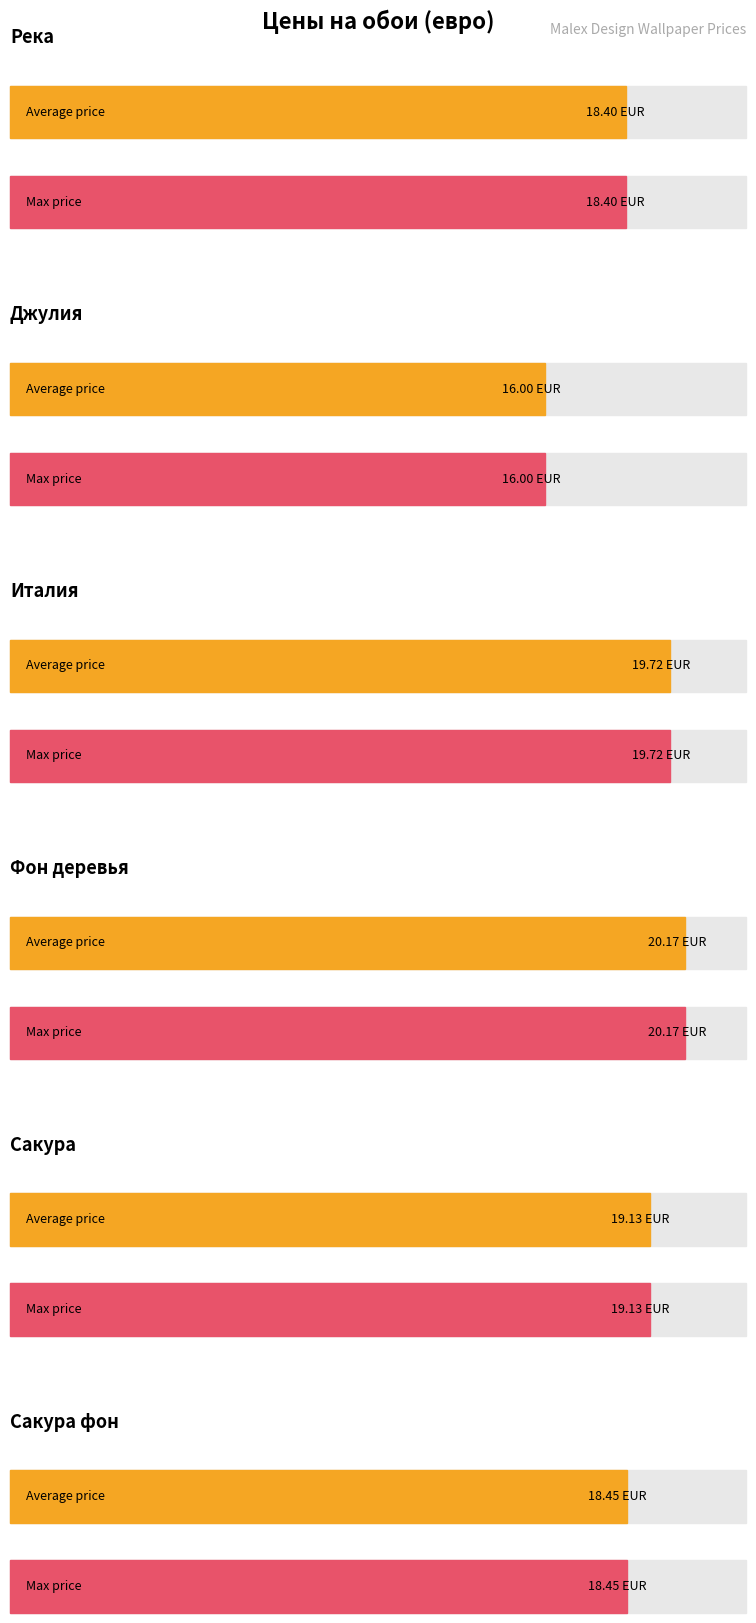

At which label does Average price (EUR) first exceed 19?

Италия